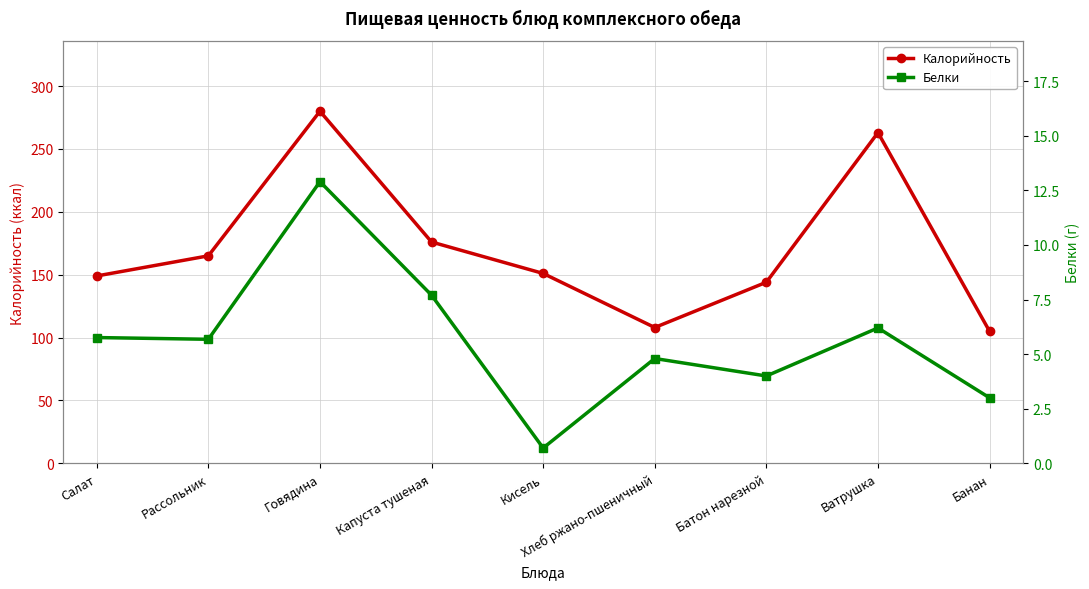

Which series changed the most between Кисель and Хлеб ржано-пшеничный?

Калорийность